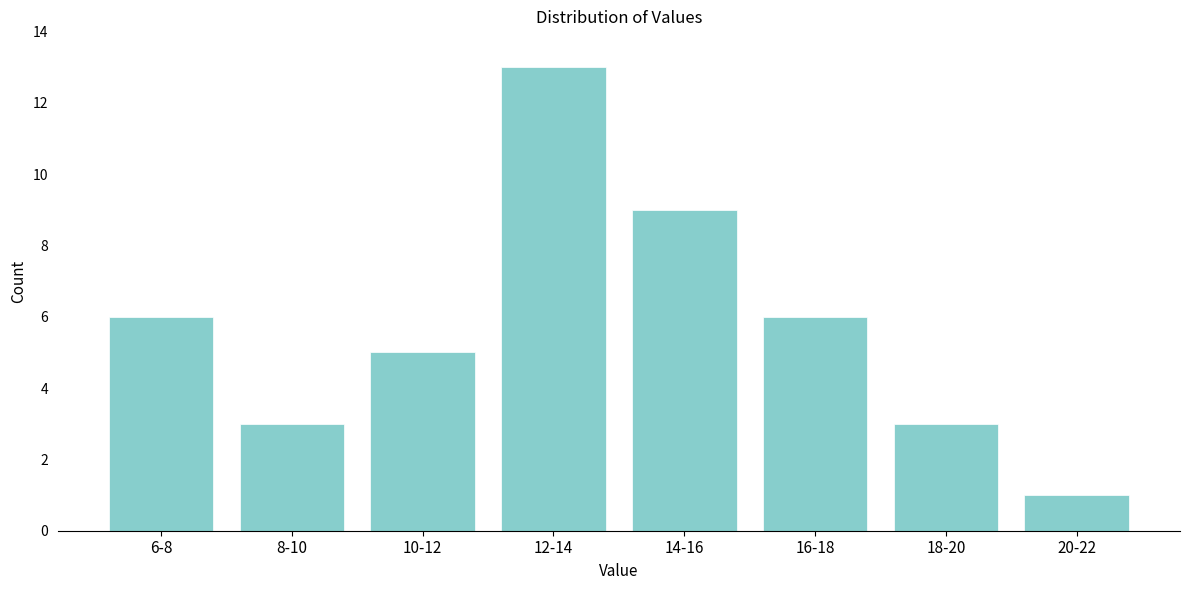

Reading left to right, list all the values displayed in this chart.

6-8=6	8-10=3	10-12=5	12-14=13	14-16=9	16-18=6	18-20=3	20-22=1